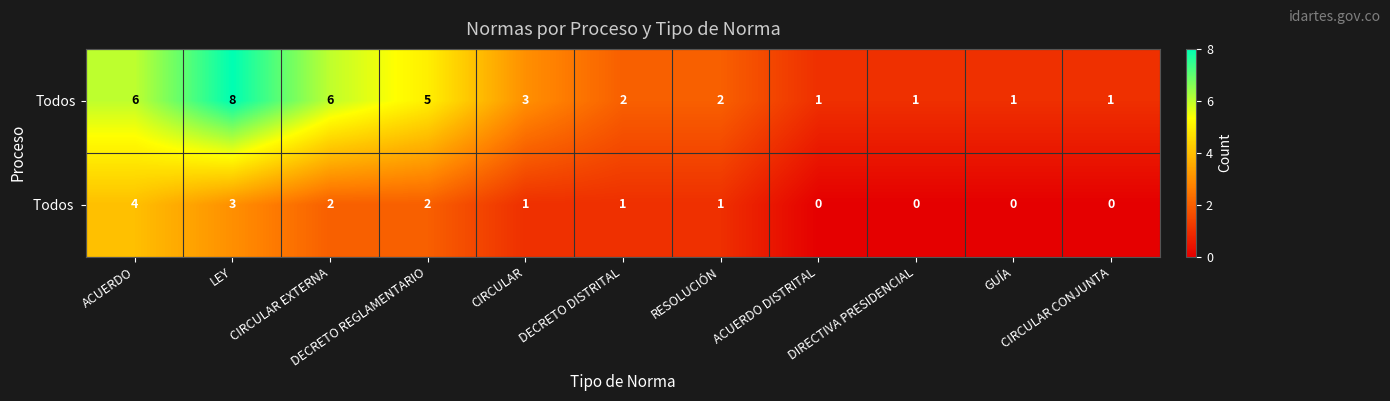

Which series has the largest total across all categories?

Todos